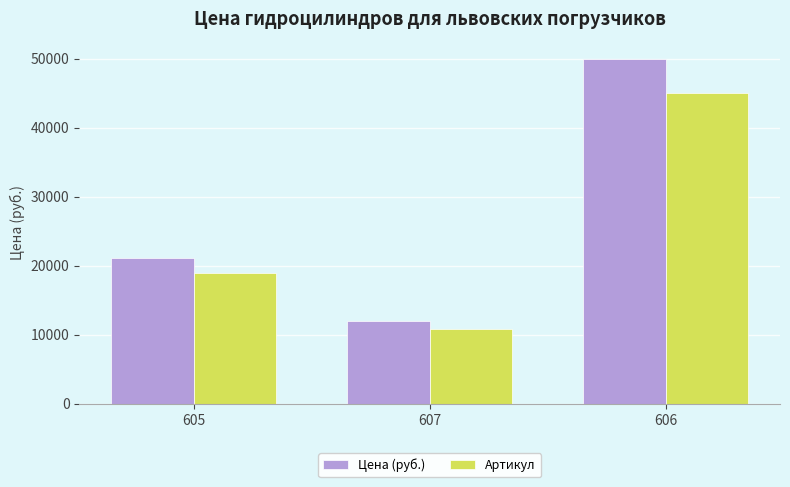

The Цена (руб.) series shows 9430.8 at 605. True or false?

False